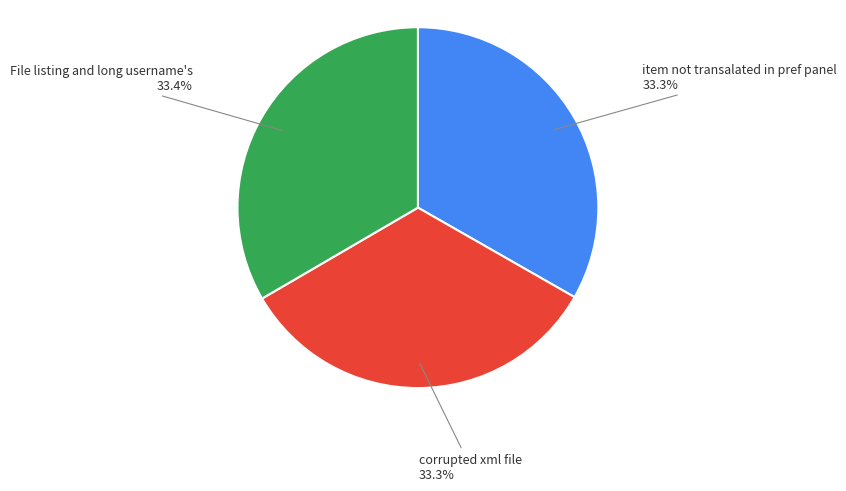

What is the ratio of the value at item not transalated in pref panel to the value at corrupted xml file?

1.0